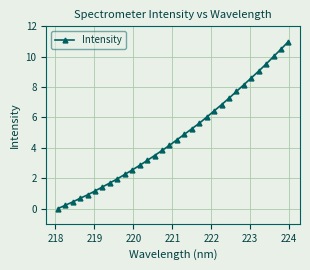

What is the greatest value displayed?

11.0